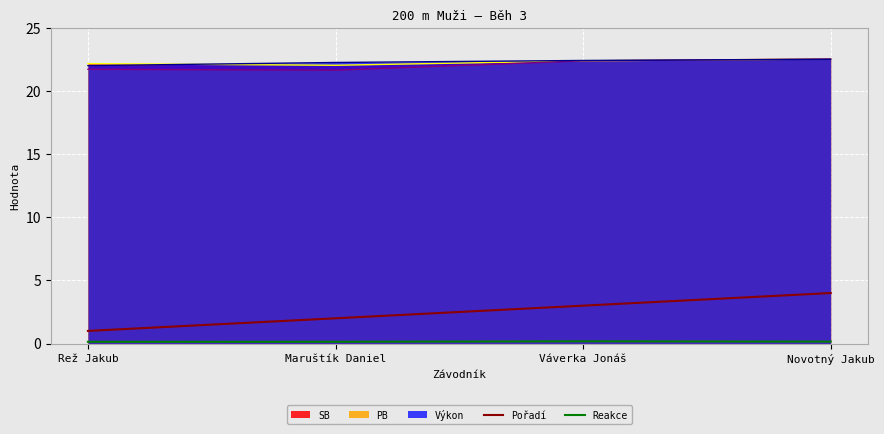

Between Rež Jakub and Maruštík Daniel, which series saw the biggest shift?

Pořadí